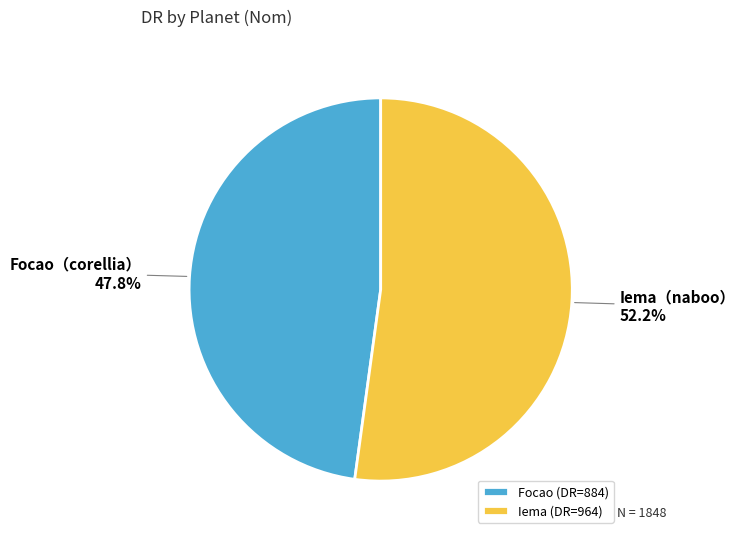

Does any single category account for the majority?

Yes